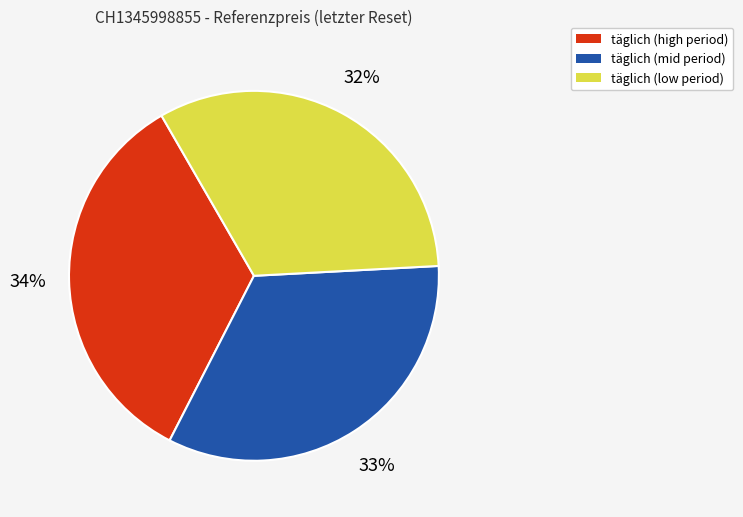

To the nearest percent, what is the average slice percentage?

33%